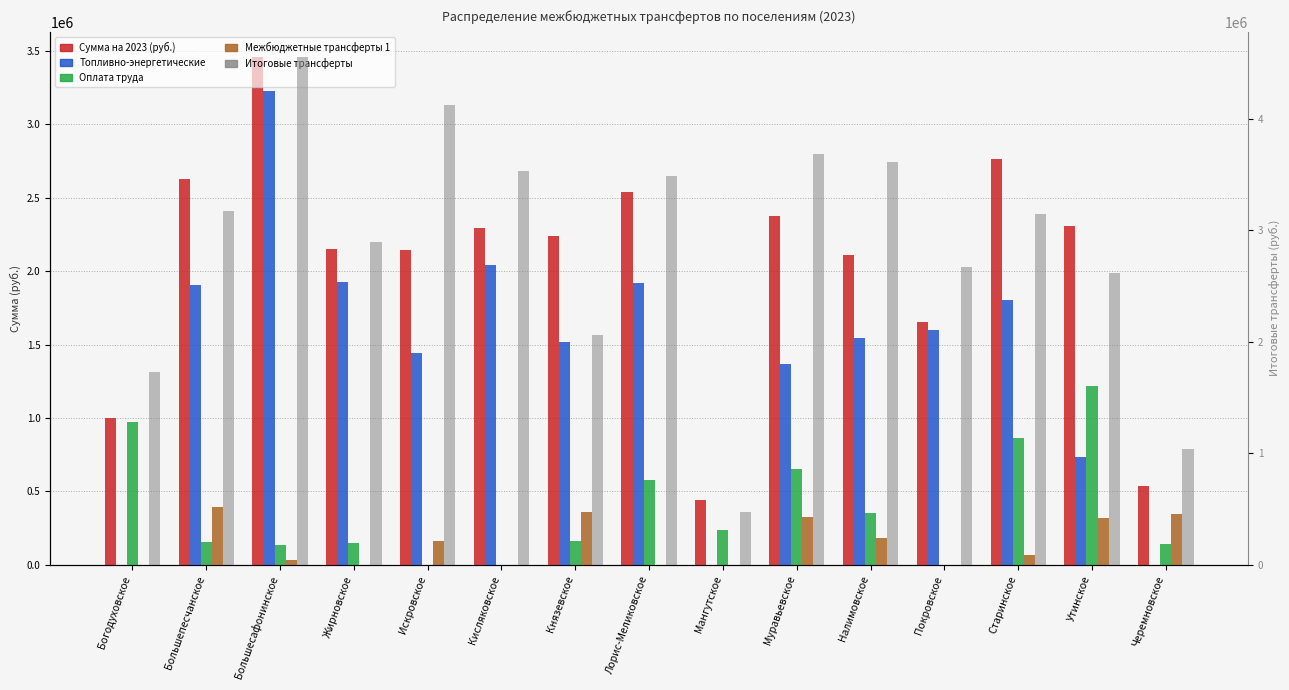

What is the average value of the Оплата труда series?

374472.9